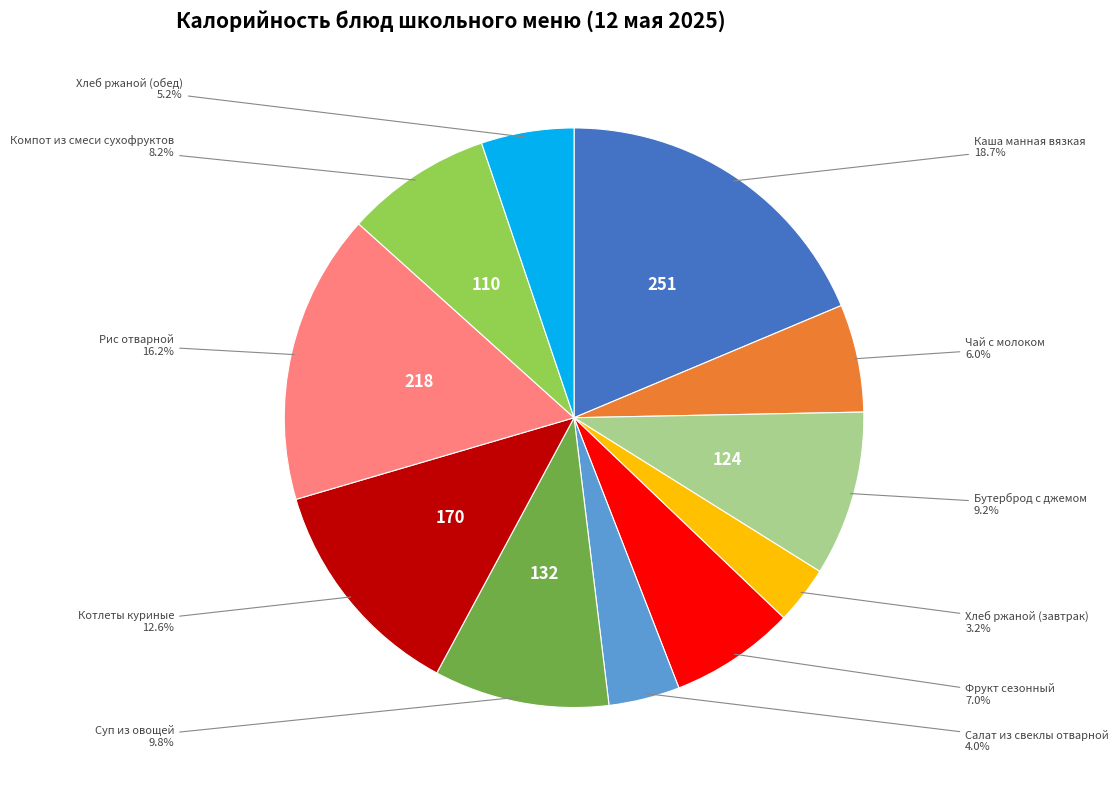

Is there a majority slice in this chart?

No